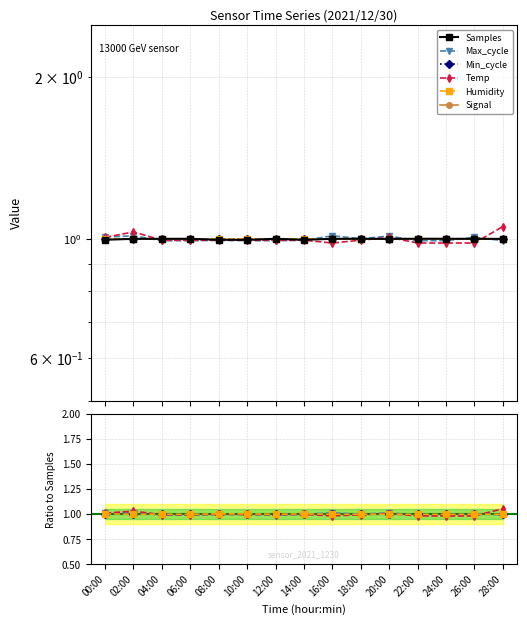

What position from the left is 00:00?

1